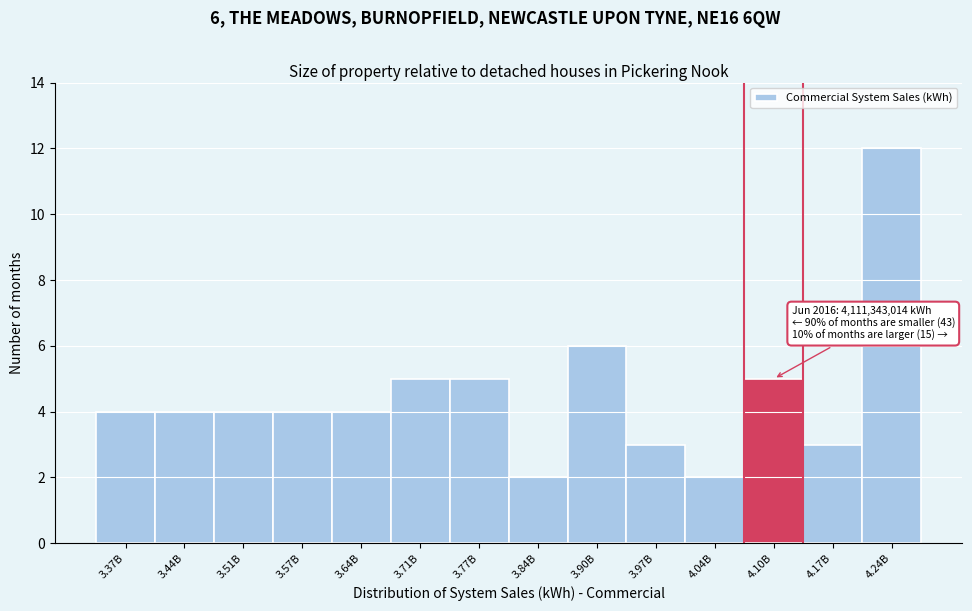

Reading left to right, list all the values displayed in this chart.

3.37B=4	3.44B=4	3.51B=4	3.57B=4	3.64B=4	3.71B=5	3.77B=5	3.84B=2	3.90B=6	3.97B=3	4.04B=2	4.10B=5	4.17B=3	4.24B=12